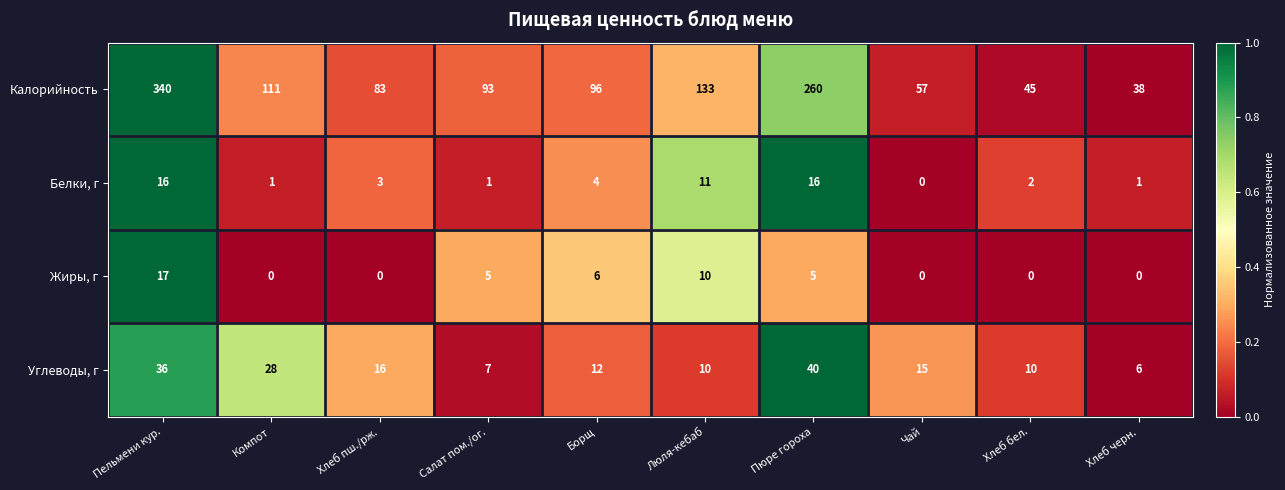

Which label corresponds to the largest value in the chart?

Пельмени кур.